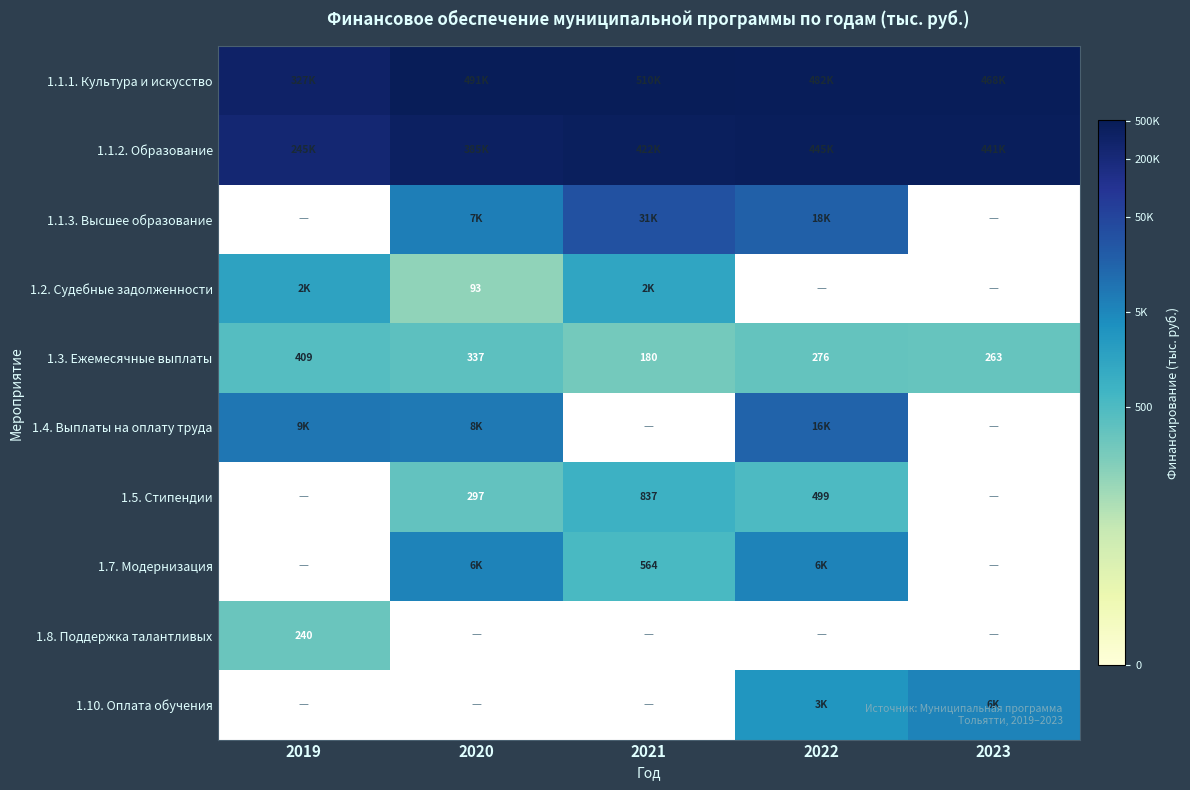

Where does the 1.7. Модернизация series first go above 8?

2020